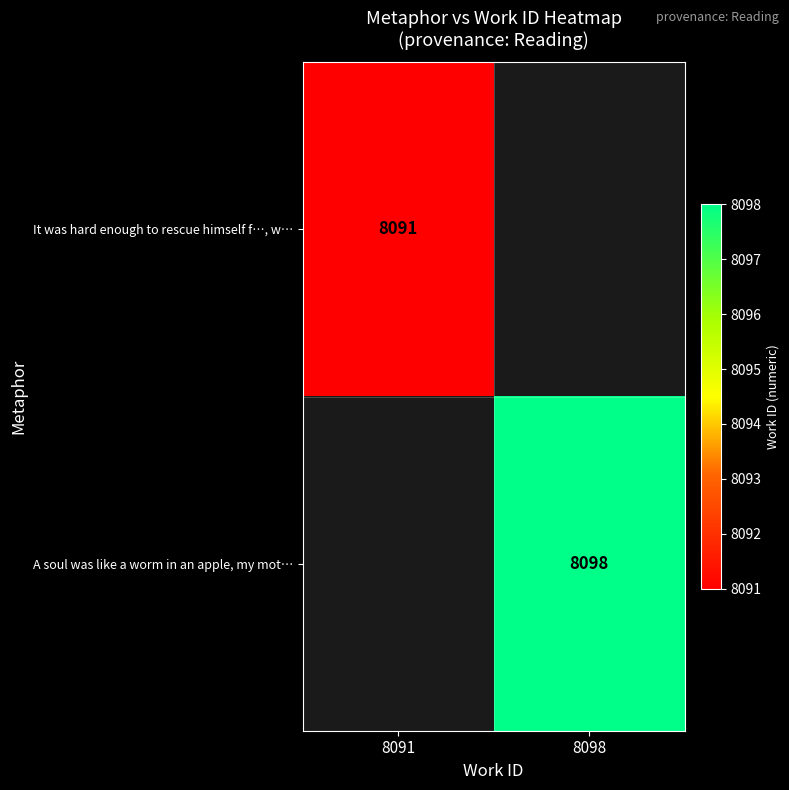

What is the minimum value shown in the chart?

8091.0